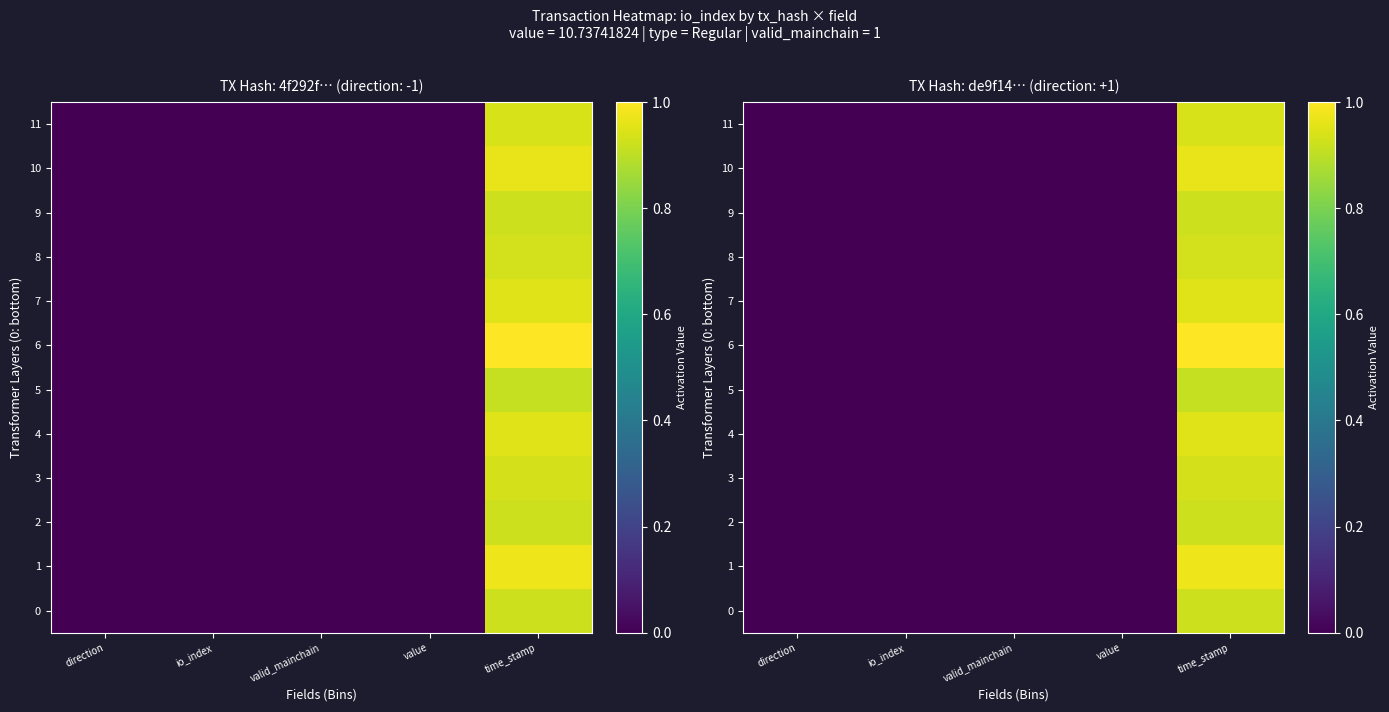

Which series has the largest total across all categories?

6